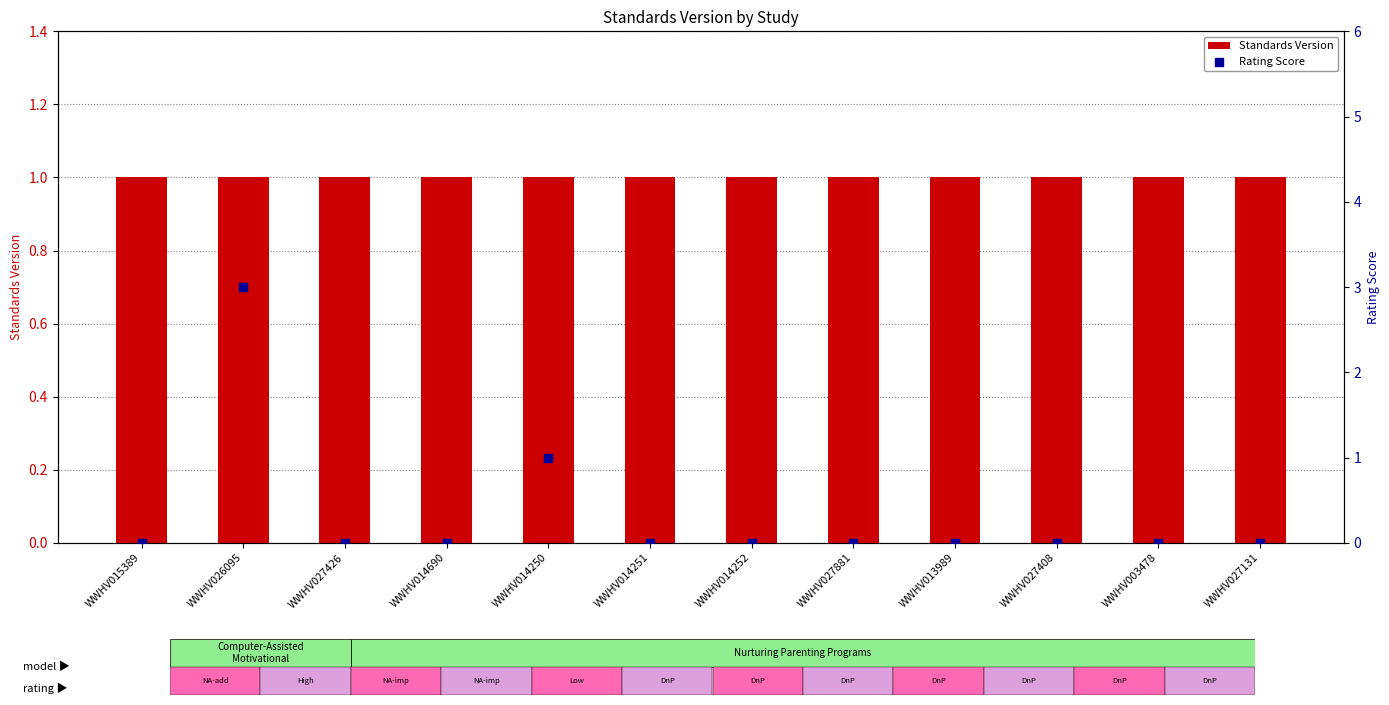

What are all the series names shown in the legend?

Standards Version, Rating Score